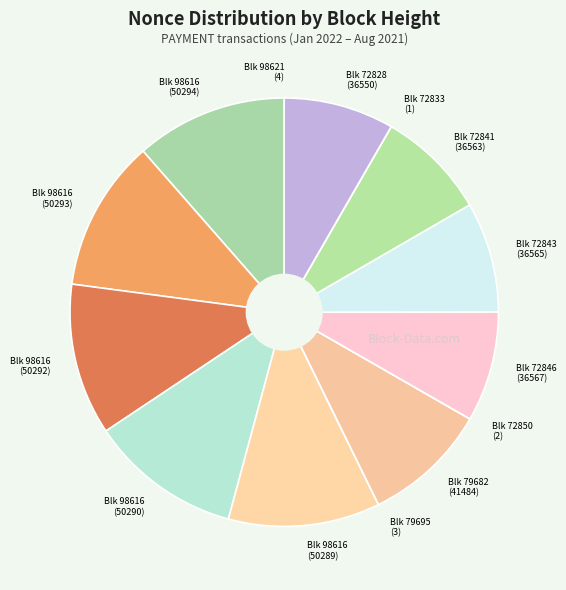

Is the sum of Blk 98616 (50293) and Blk 72828 (36550) greater than half?

No